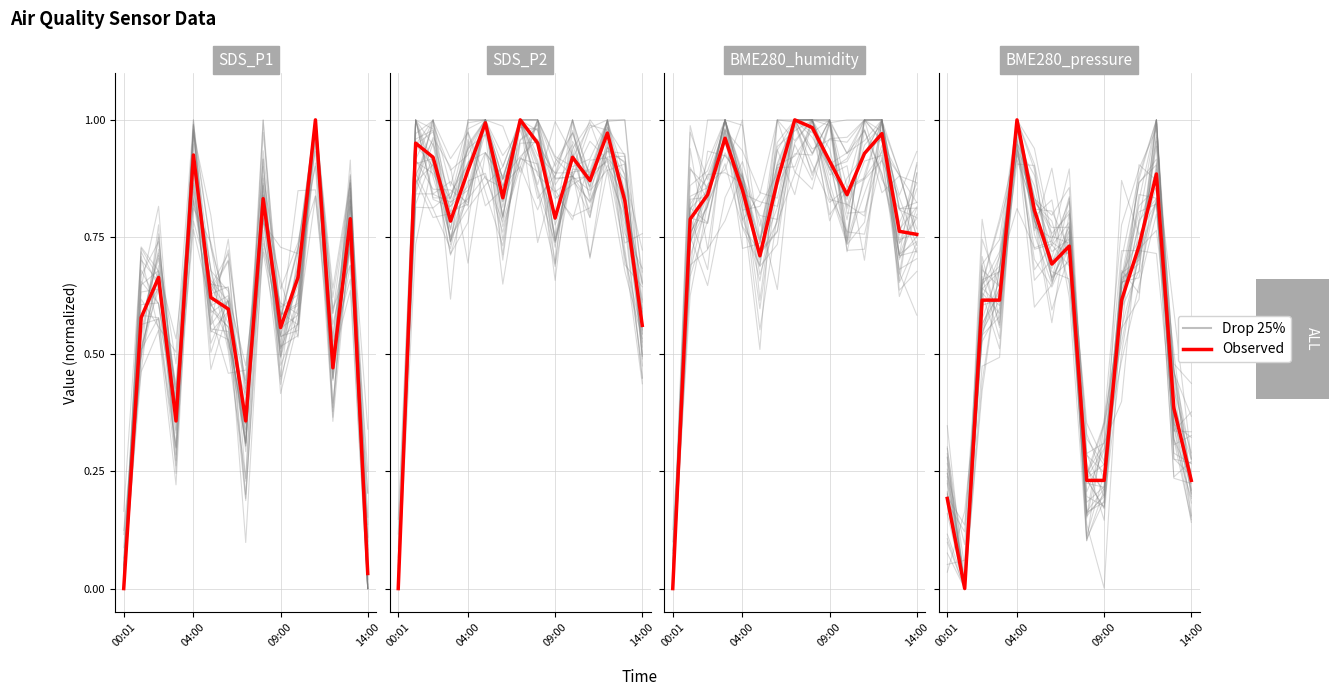

True or false: Drop 25% has a value of 0.6 at 13.

True